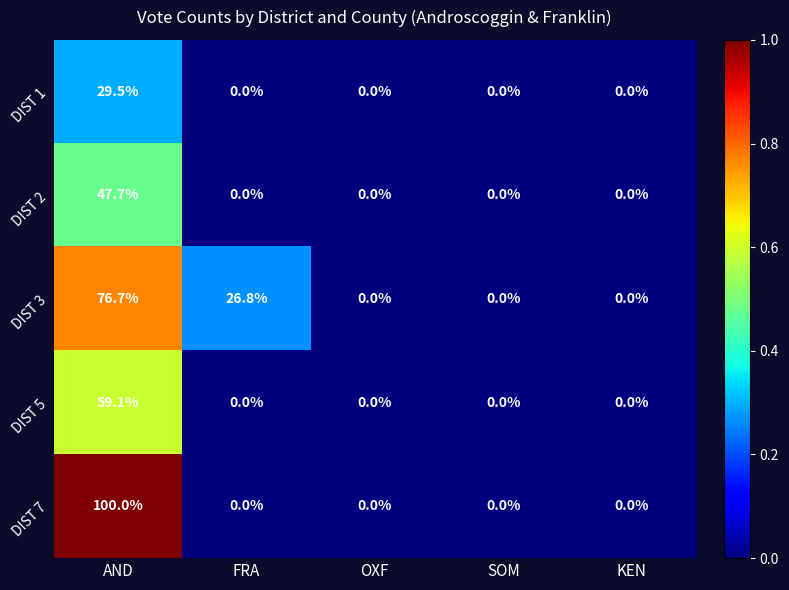

The DIST 5 series shows 0.0 at SOM. True or false?

True